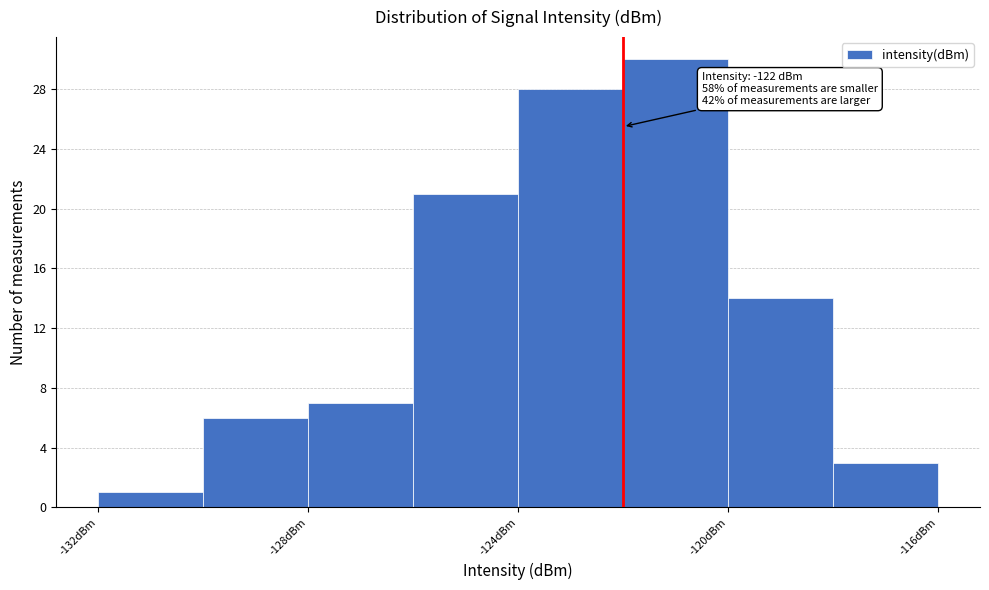

Which range on the x-axis has the tallest bar?

-122 to -120